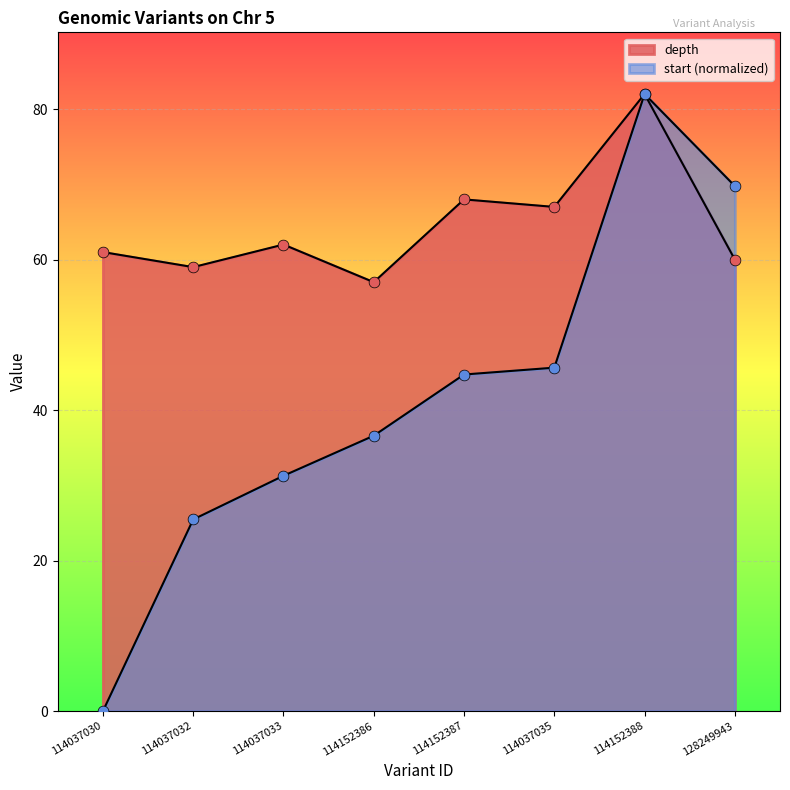

Is the value of start at 114152386 greater than the value of depth at 114037033?

No